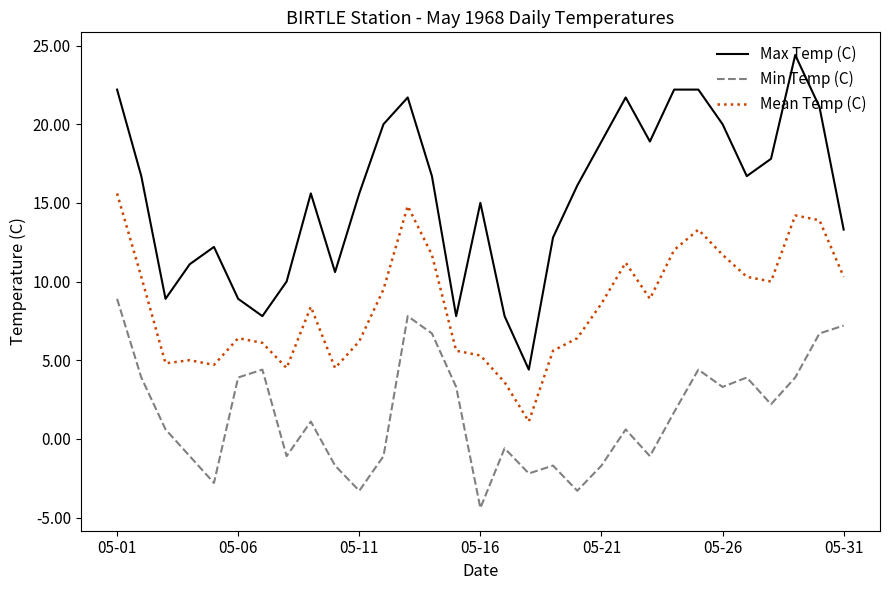

How many lines are shown in the chart?

3